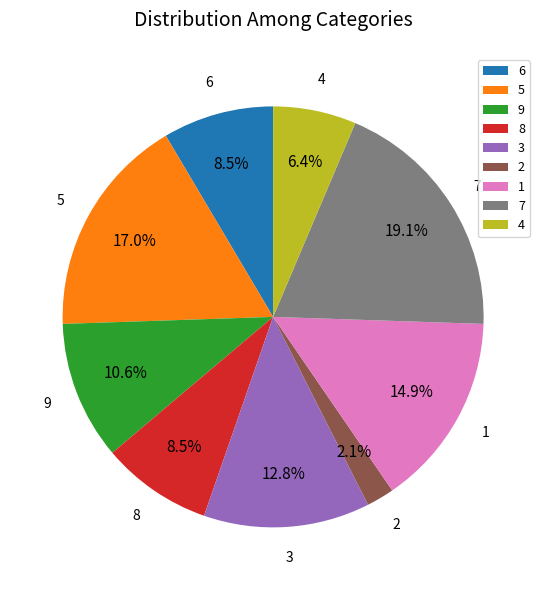

Which category has the biggest portion of the pie?

7